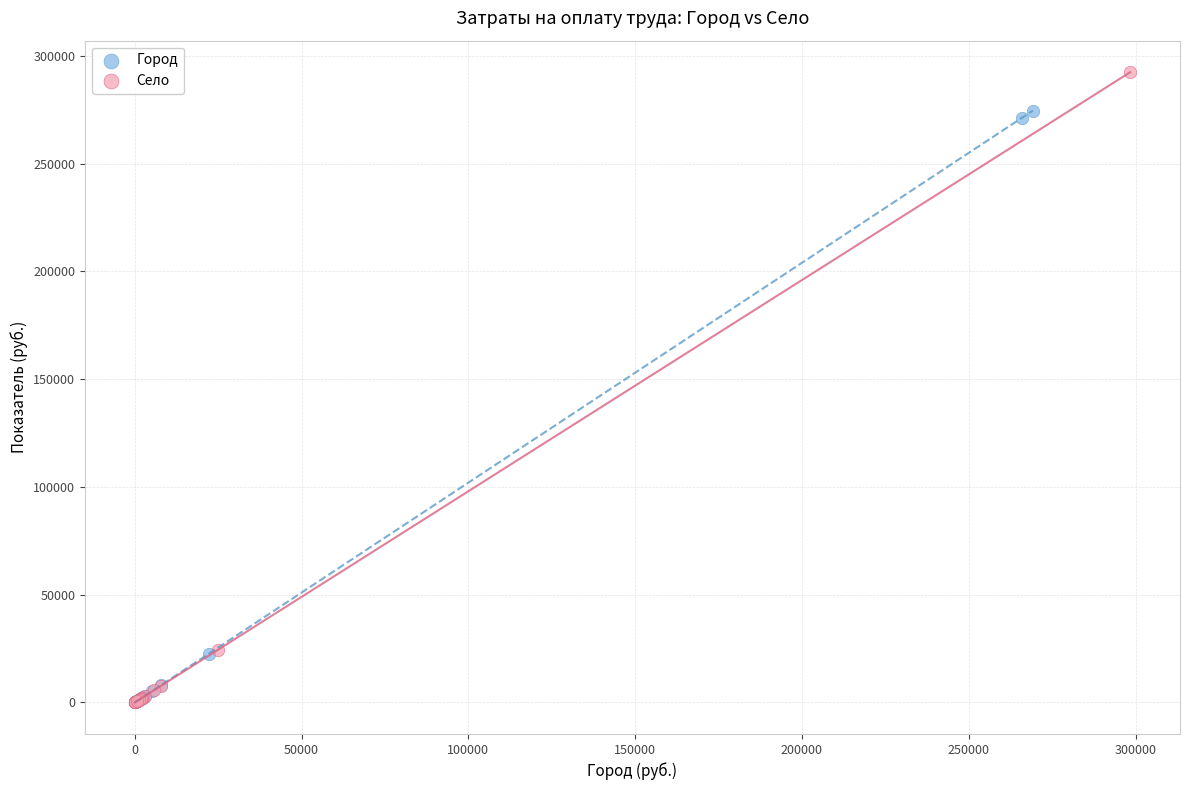

Which series has the widest spread of Y values?

Село